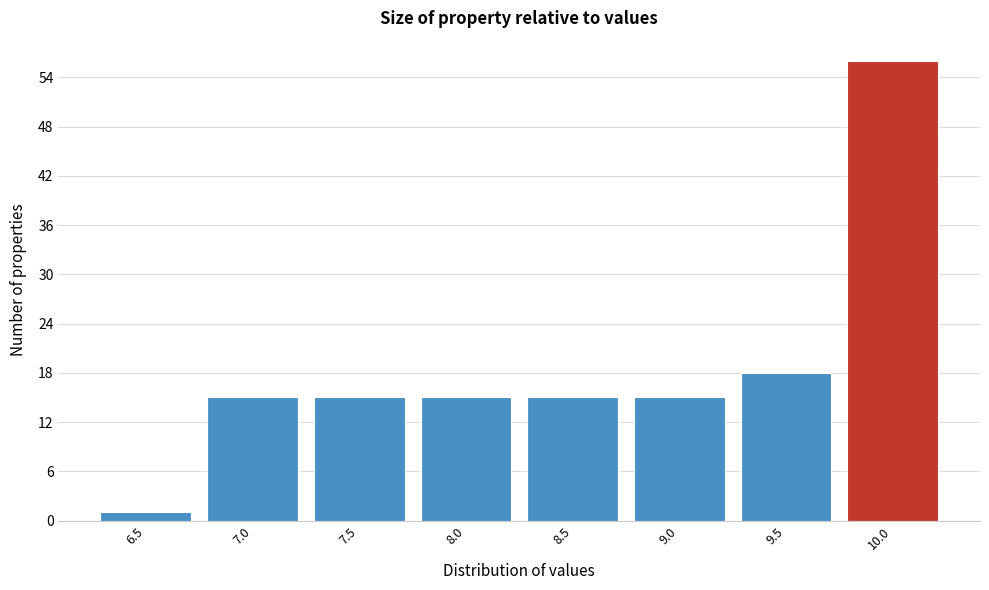

Reading left to right, transcribe all the data shown in this chart.

6.5=1	7.0=15	7.5=15	8.0=15	8.5=15	9.0=15	9.5=18	10.0=56